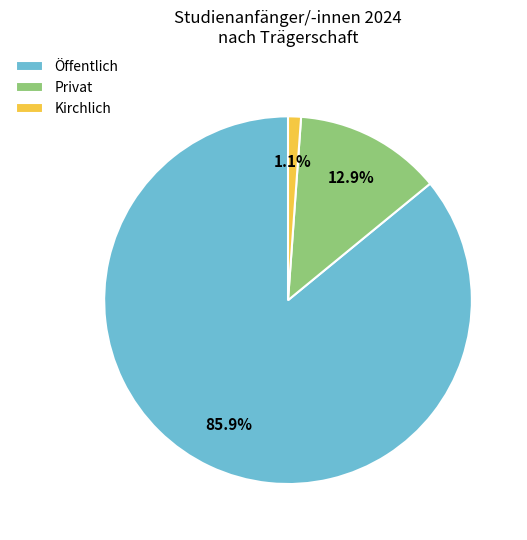

Rank the categories by value from highest to lowest.

Öffentlich, Privat, Kirchlich